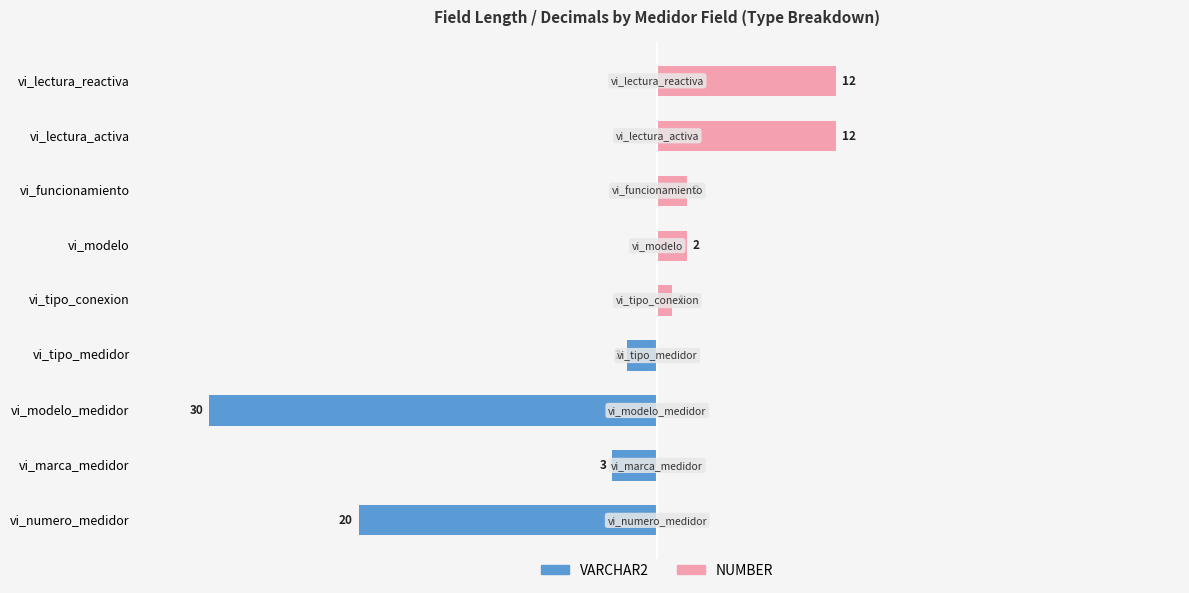

What is the sum of all VARCHAR2 values?

-55